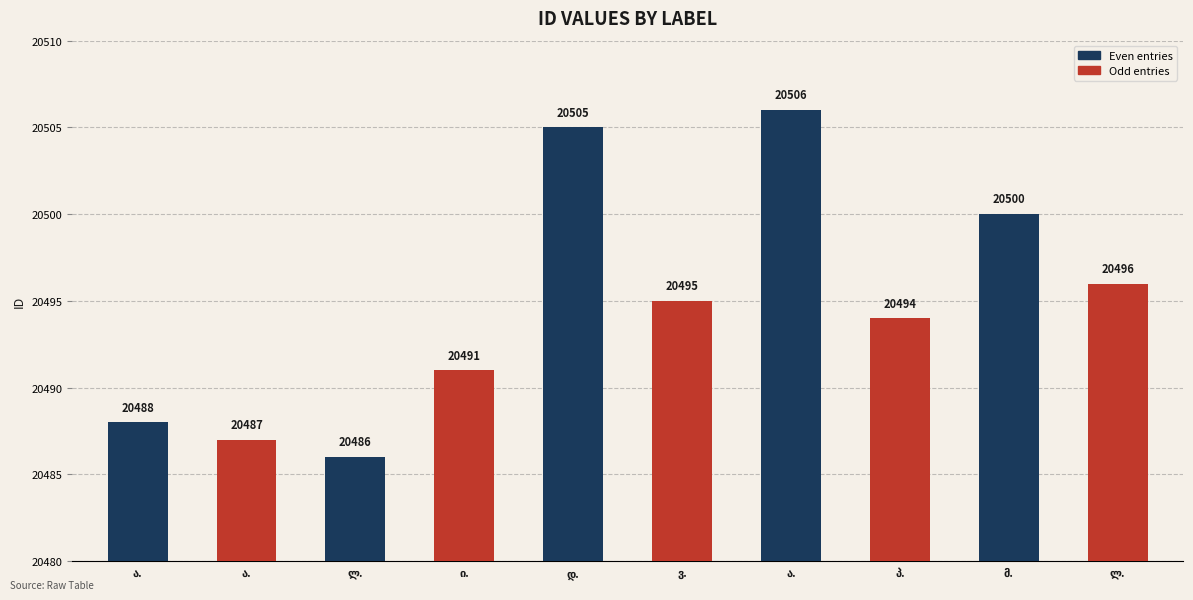

What is the maximum value shown in the chart?

20506